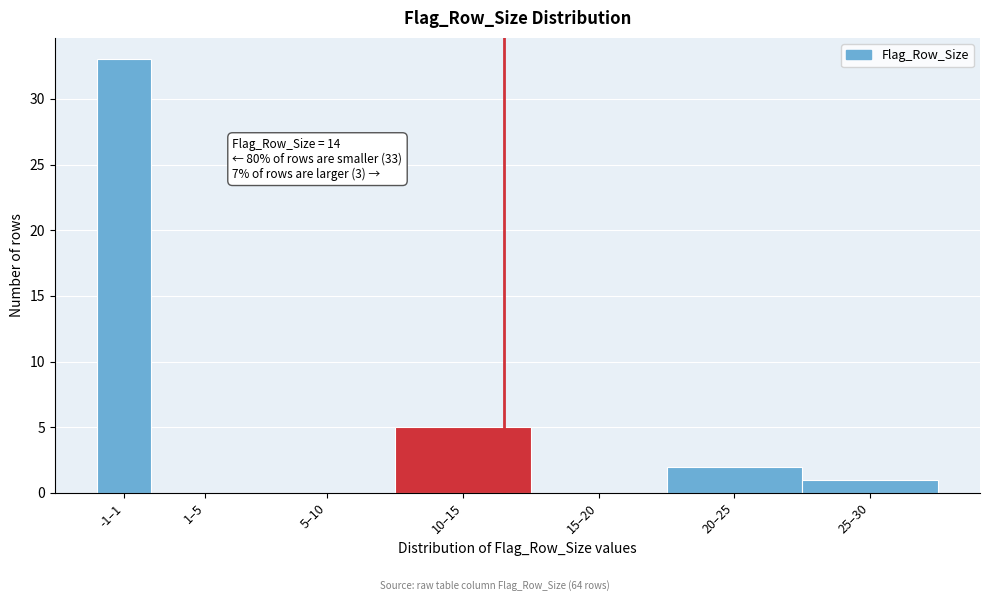

Reading left to right, extract all data points from this chart.

-1–1=33	1–5=0	5–10=0	10–15=5	15–20=0	20–25=2	25–30=1